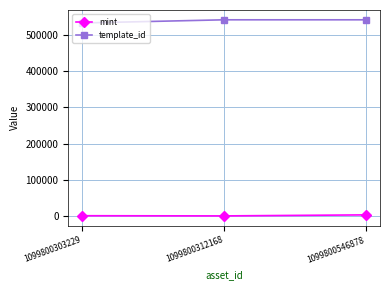

What is the total value across all series at 1099800312168?

541754